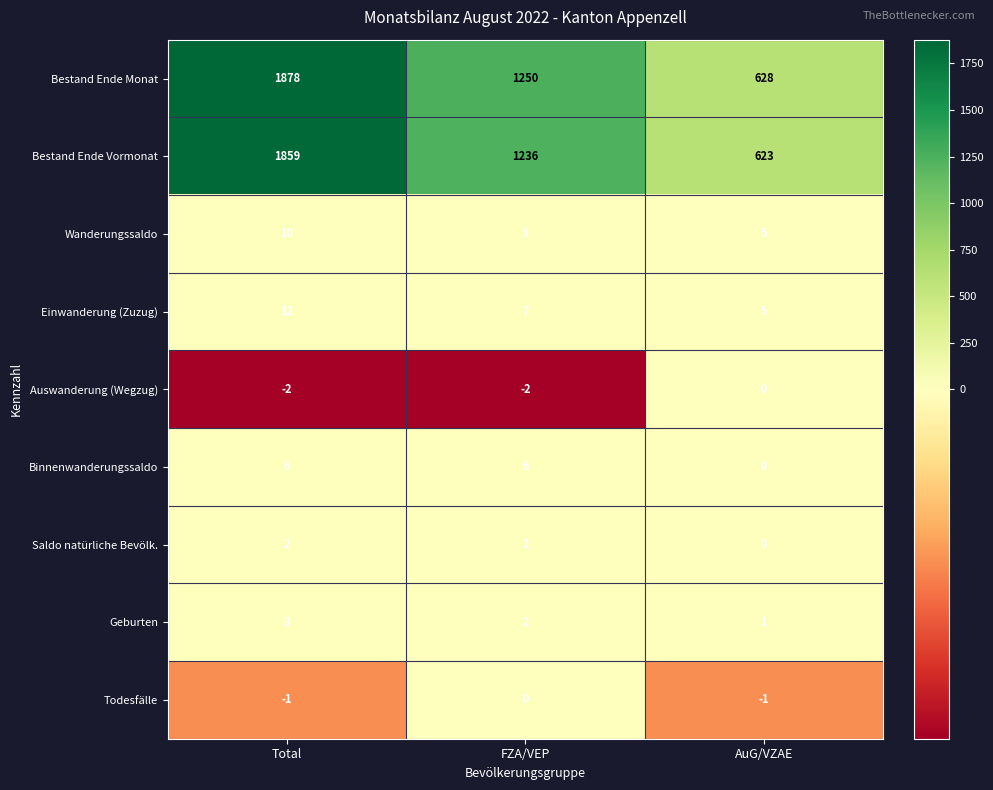

The value of Wanderungssaldo at FZA/VEP is 5. True or false?

True